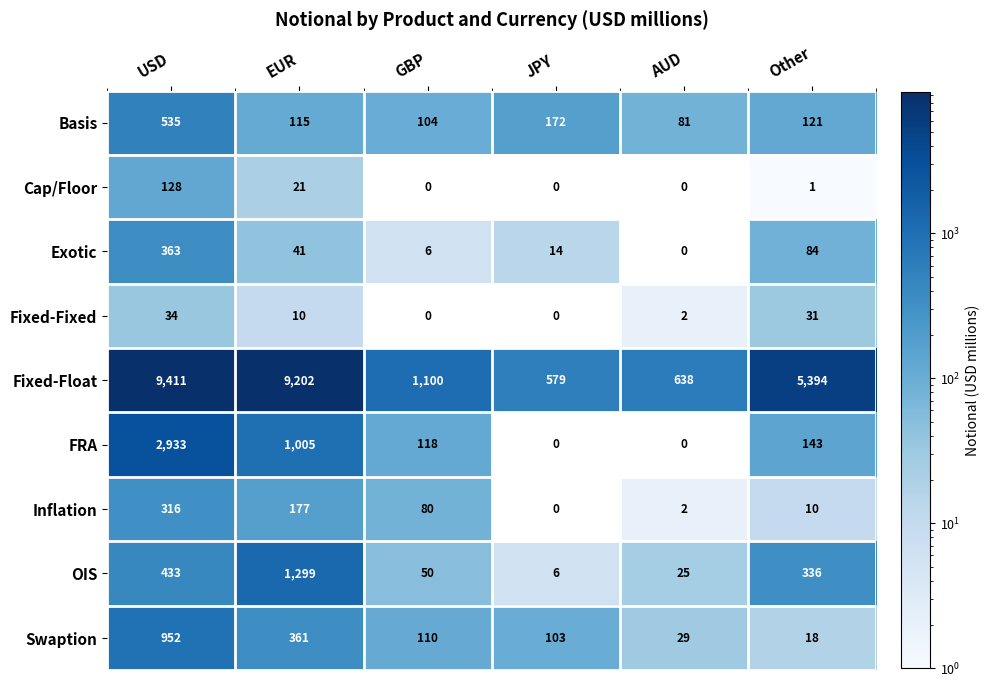

How many series are shown in this chart?

9